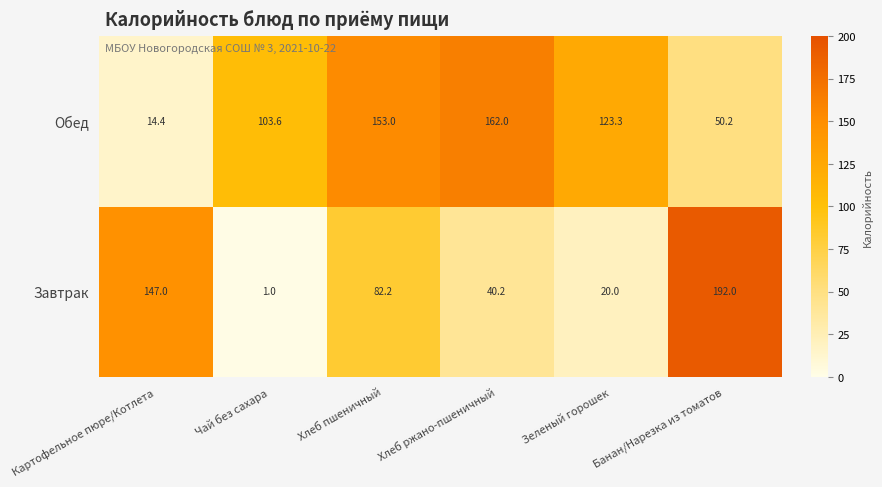

Rank the series by their average value, from highest to lowest.

Обед, Завтрак